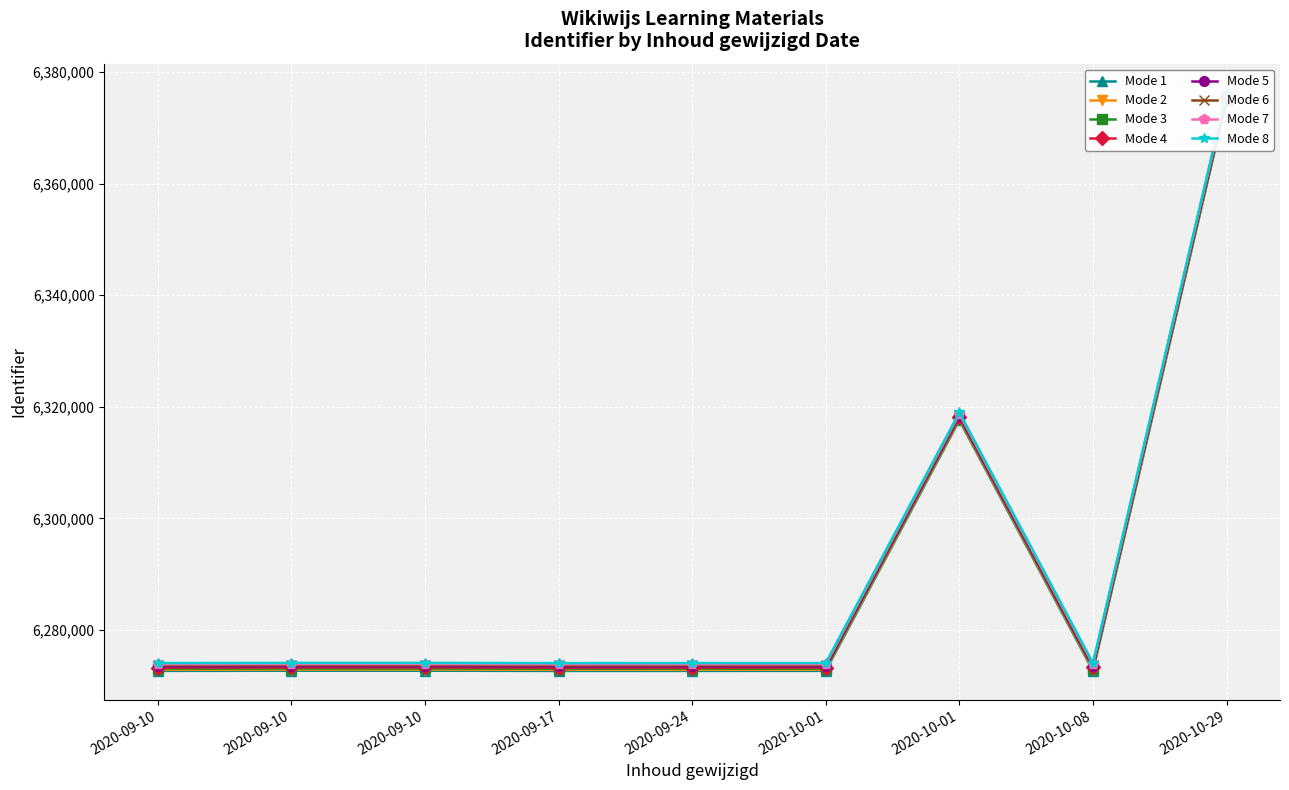

Approximately how many times larger is the value at 2020-10-29 compared to 2020-09-10?

1.0